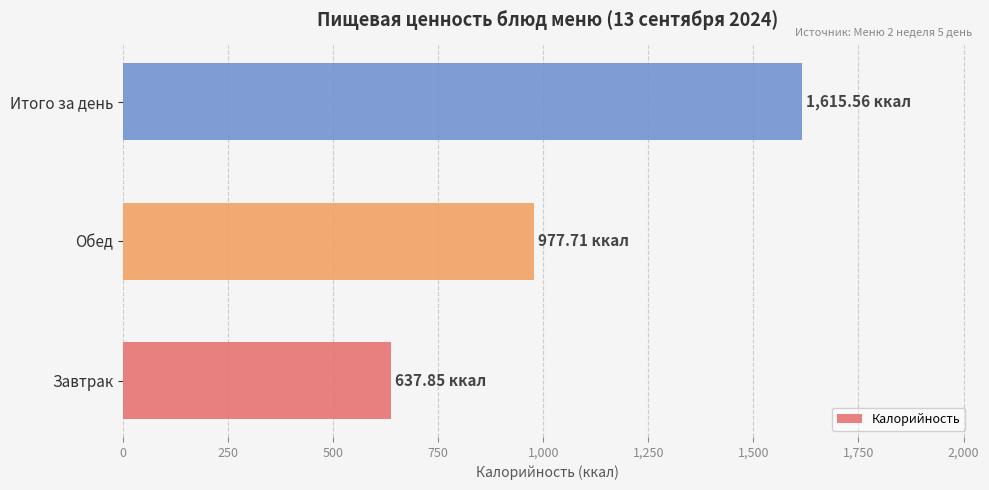

At which category does the chart reach its minimum across all series?

Завтрак